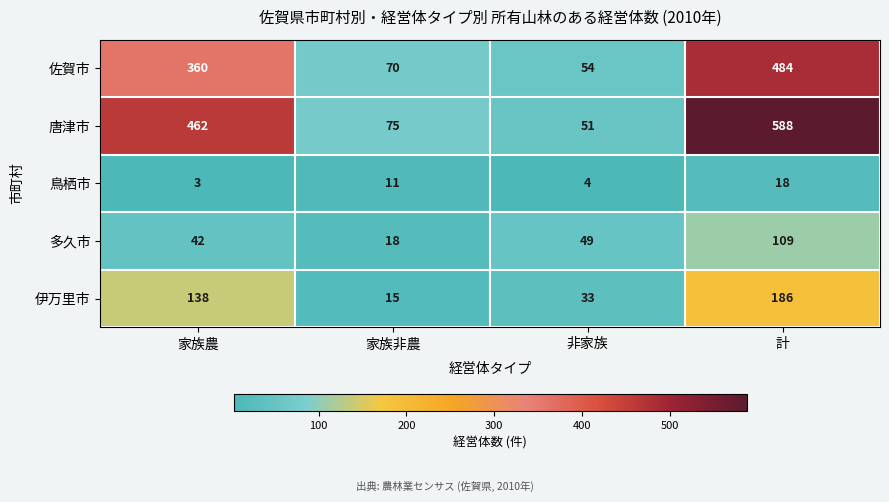

How many distinct data groups are displayed?

5